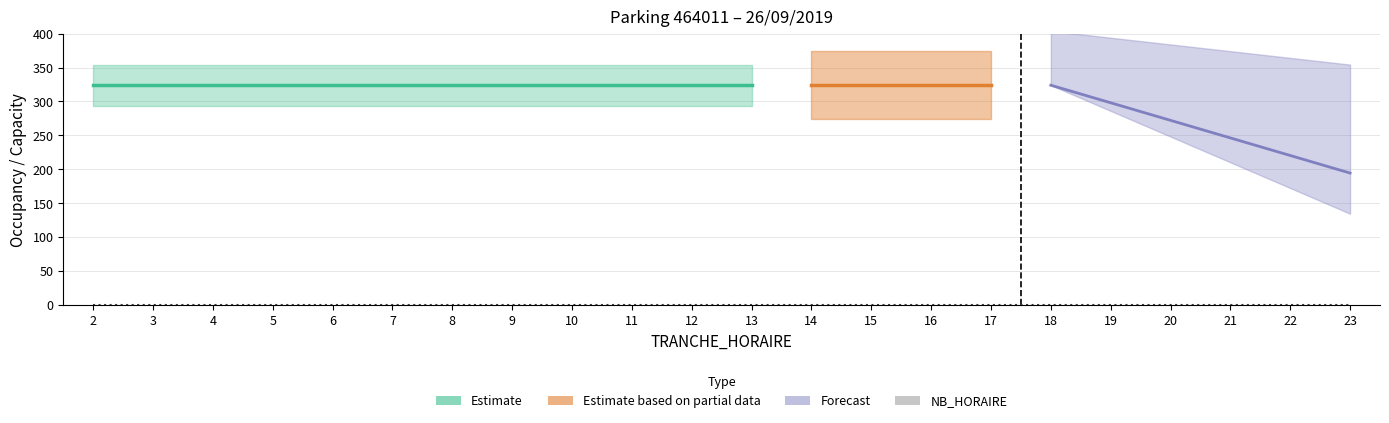

The NB_HORAIRE series shows 0 at 3. True or false?

True